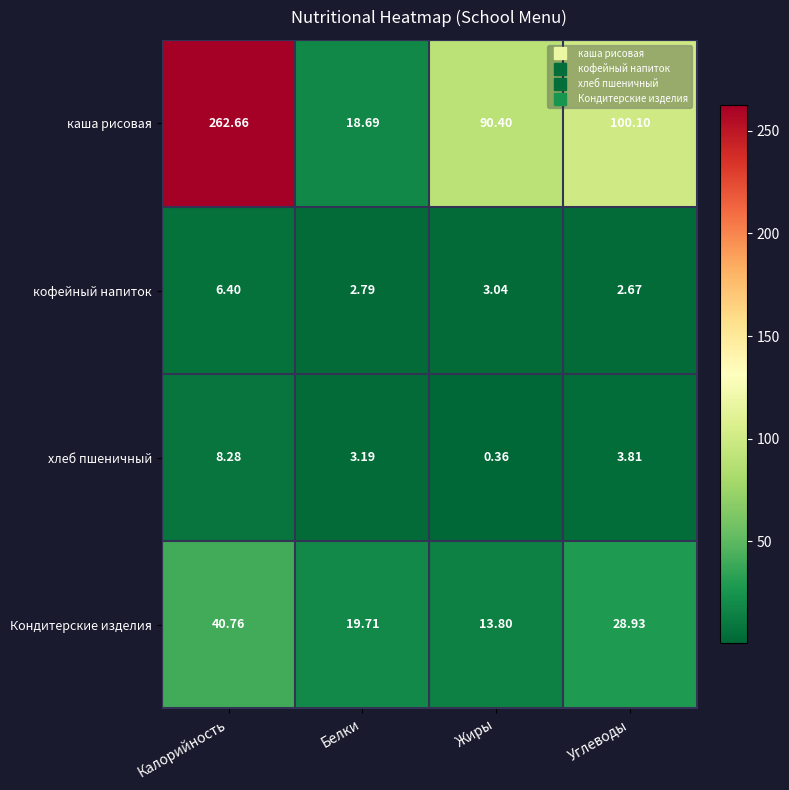

Where is хлеб пшеничный nearest to the value 4?

Углеводы